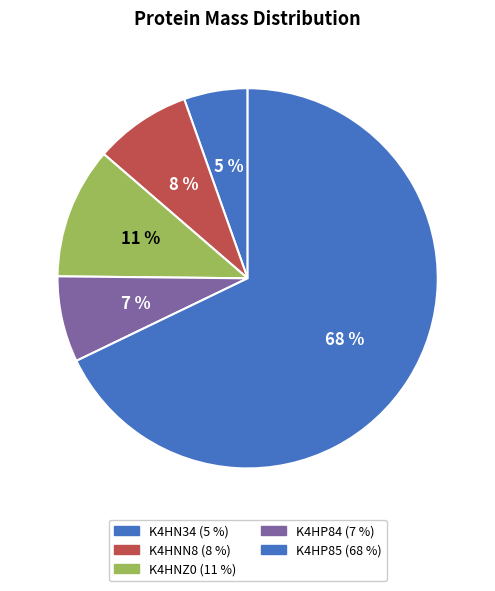

Rank the categories by value from highest to lowest.

K4HP85, K4HNZ0, K4HNN8, K4HP84, K4HN34